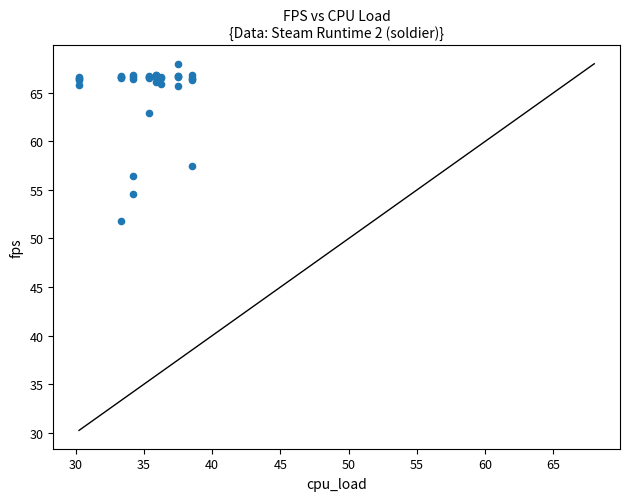

What Y value in the scatter plot is closest to 59?

57.5